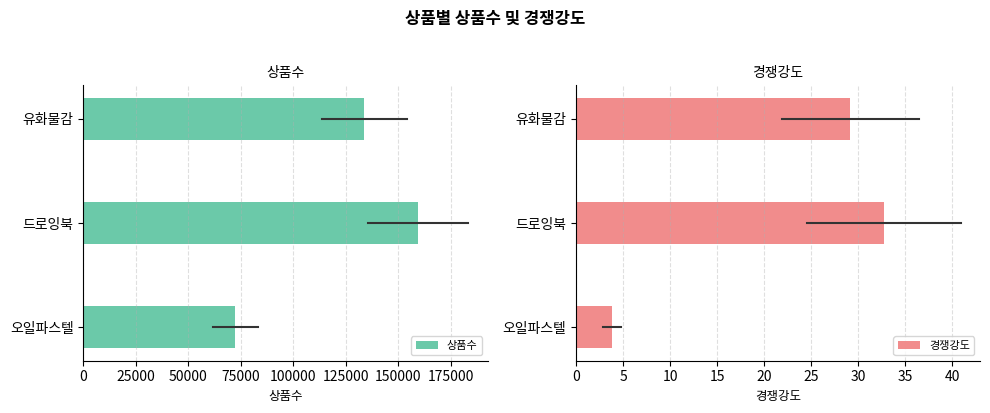

At which label does 상품수 reach its peak?

드로잉북